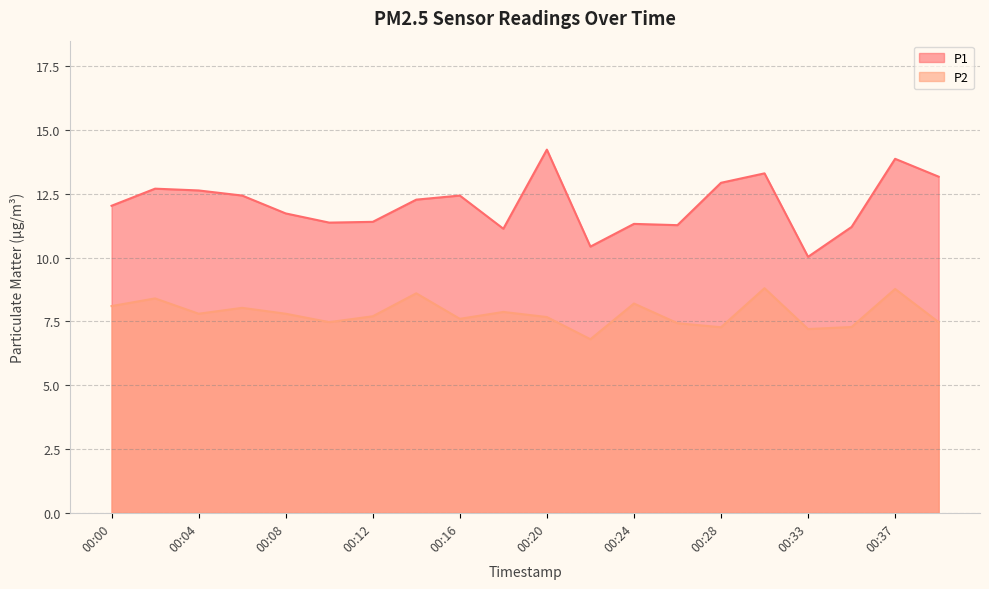

Rank the series by their maximum value, from highest to lowest.

P1, P2